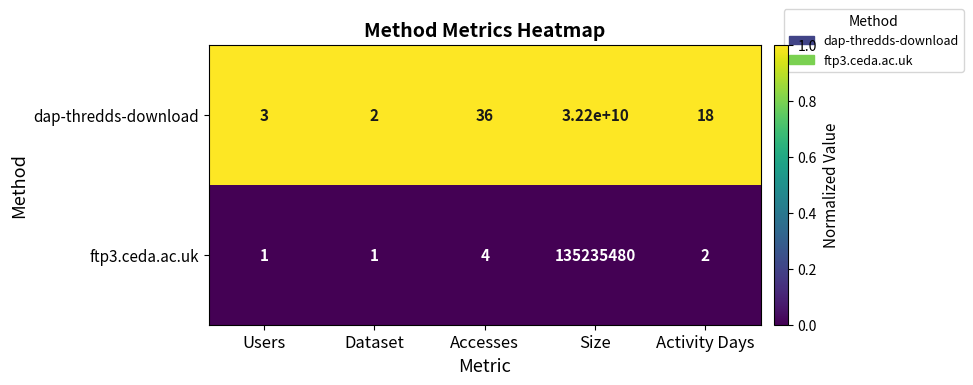

List the series in order of their peak value, highest first.

dap-thredds-download, ftp3.ceda.ac.uk